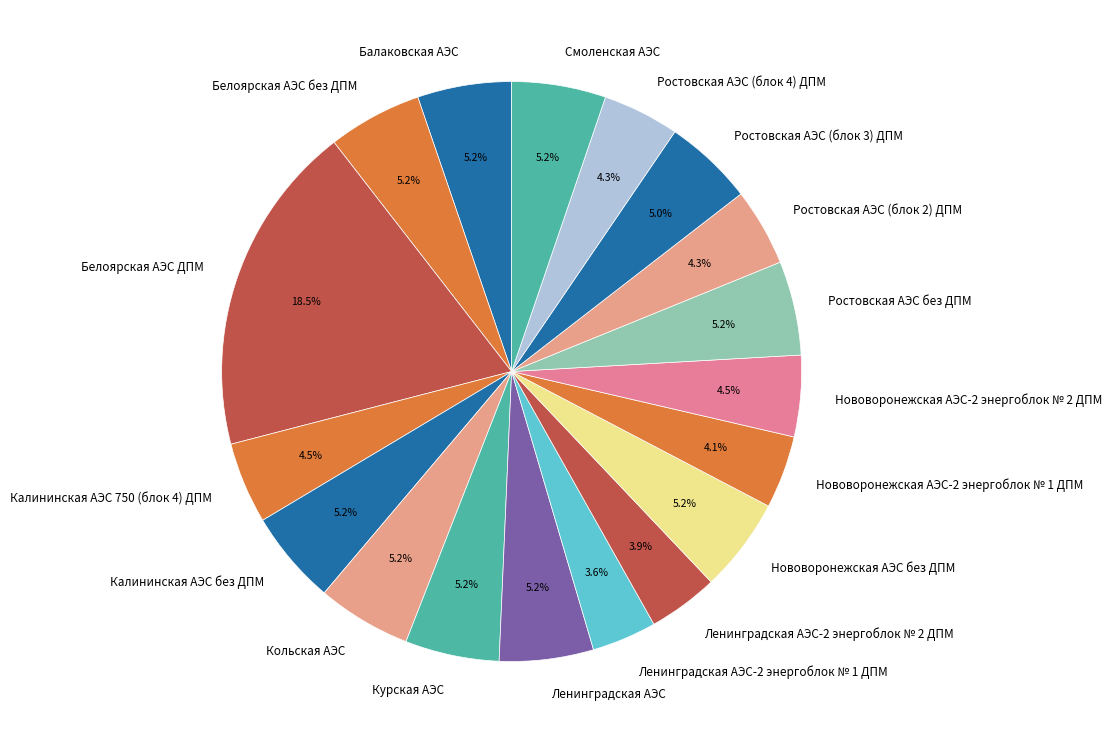

How many segments does this pie chart have?

18